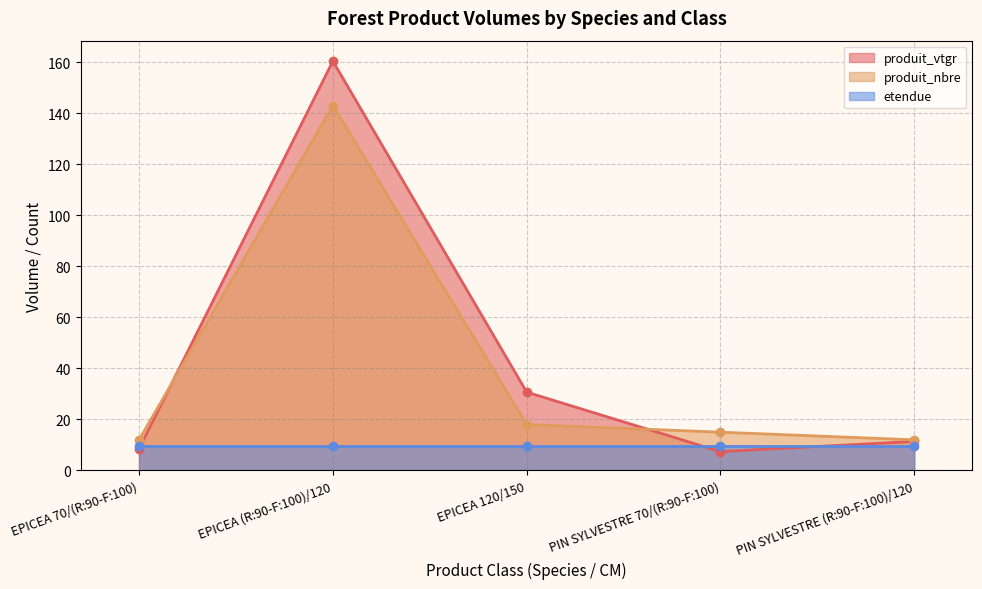

At which category does the chart reach its minimum across all series?

PIN SYLVESTRE 70/(R:90-F:100)